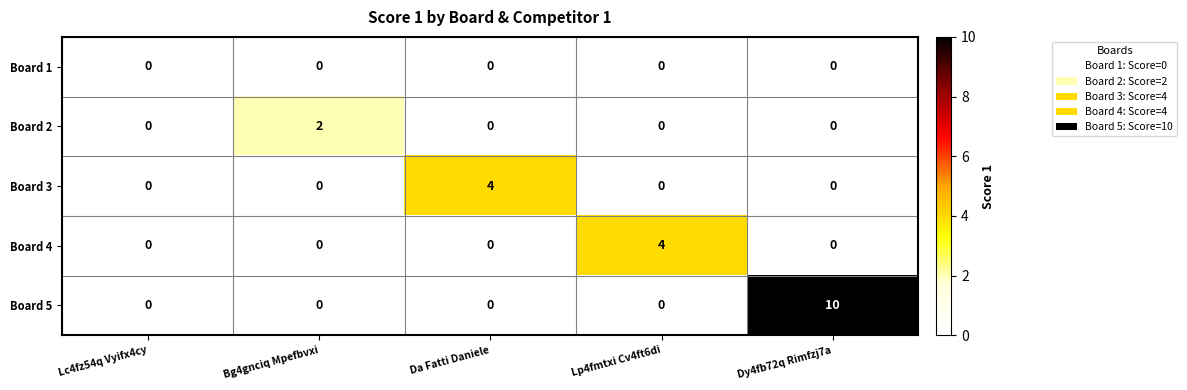

Which series has the largest total across all categories?

Board 5